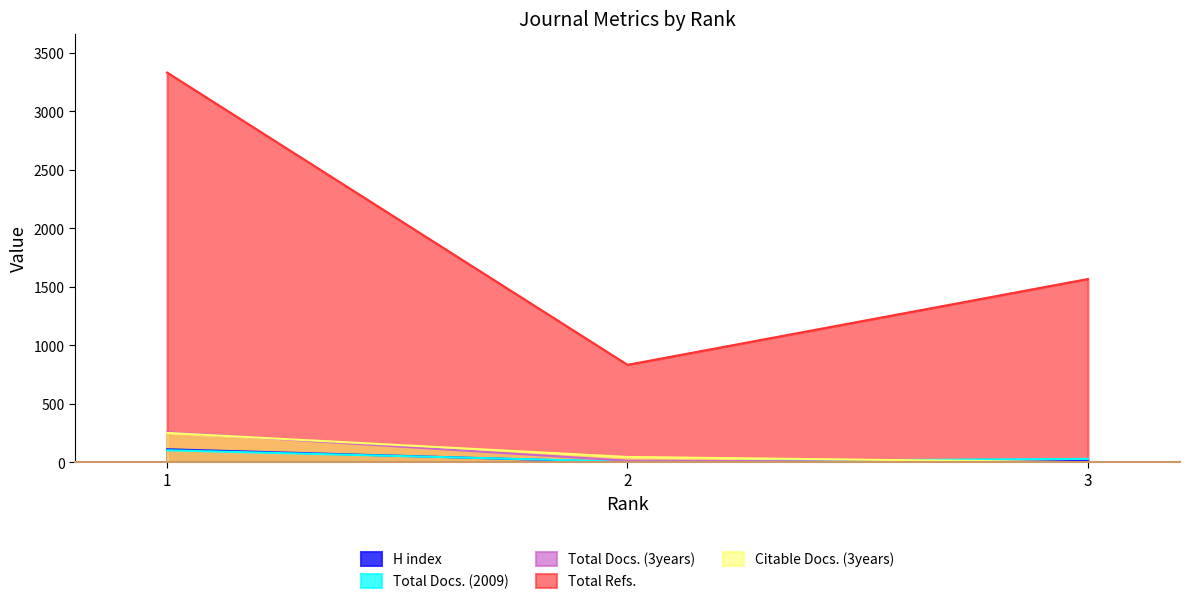

What is the value of the Total Refs. point at the 2nd from the left?

833